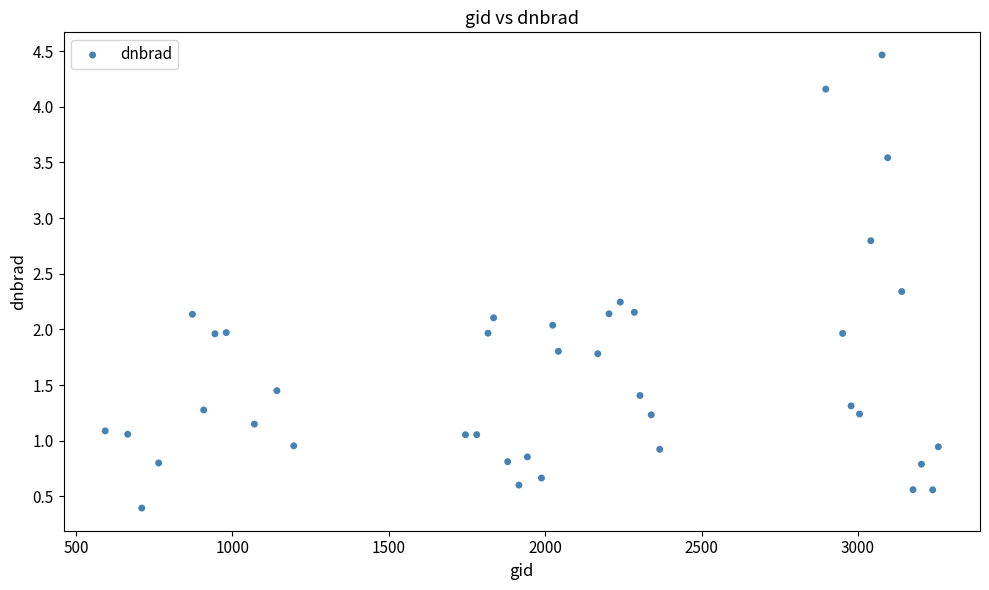

What is the range of Y values (max minus min)?

4.1